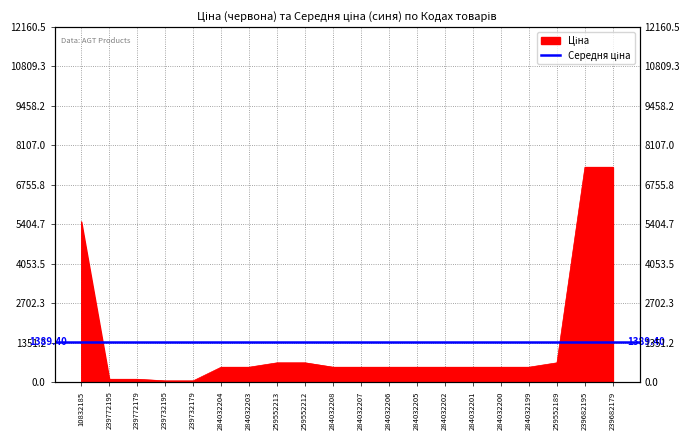

What is the label of the 8th point from the right?

284032205